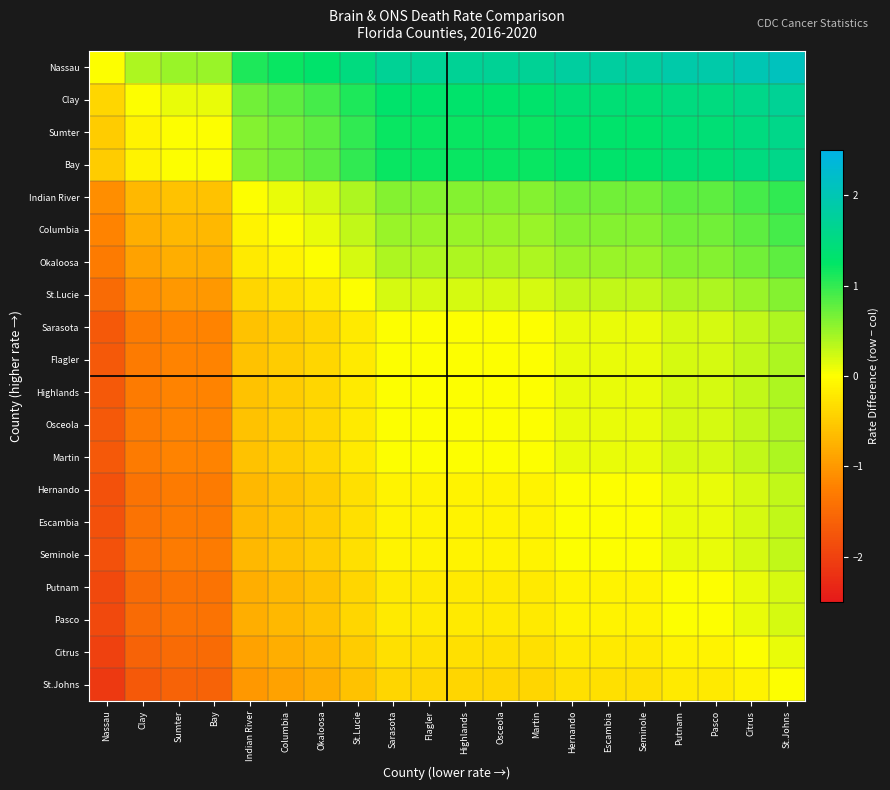

What is the greatest value displayed?

2.1